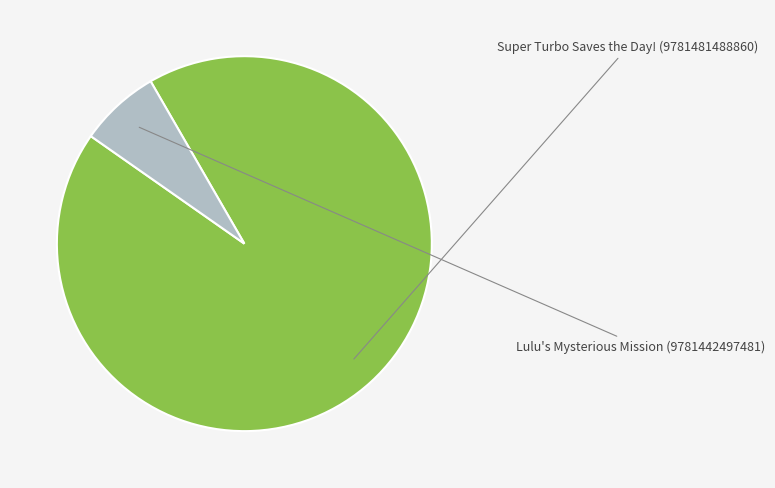

Which slice represents more than half of the pie?

Super Turbo Saves the Day! (9781481488860)